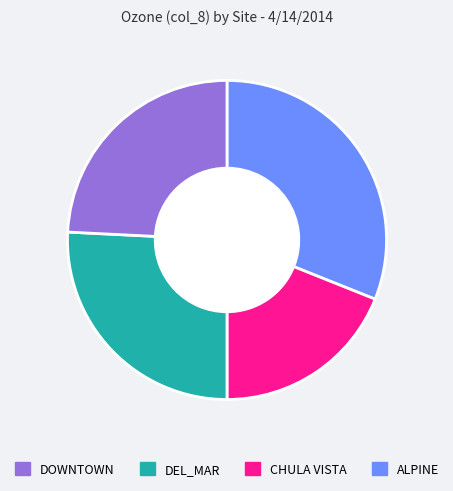

Is there a majority slice in this chart?

No